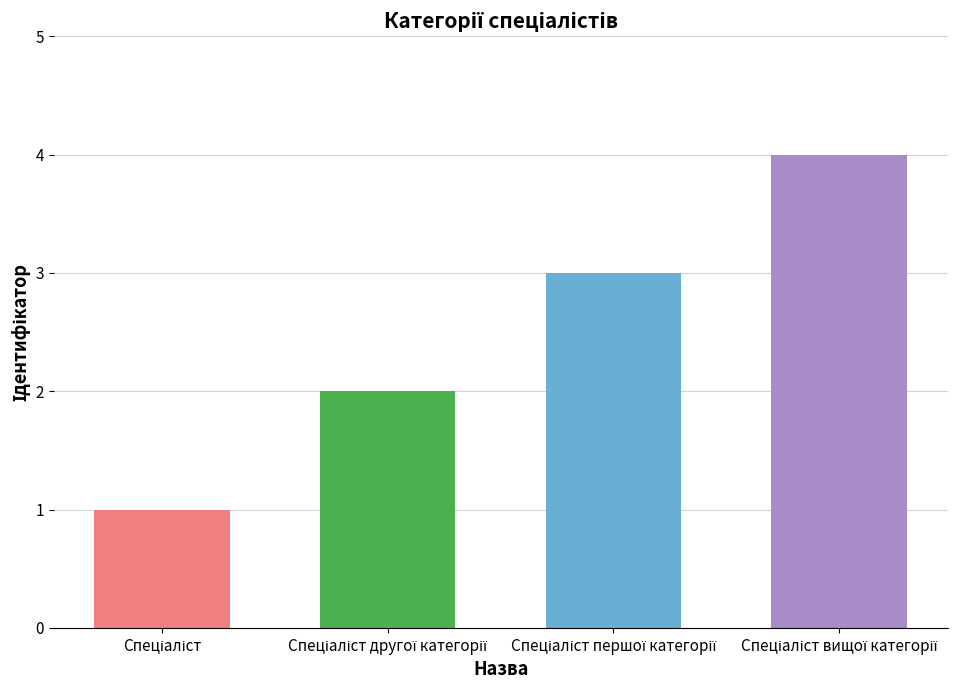

List the labels in order of value, smallest first.

Спеціаліст, Спеціаліст другої категорії, Спеціаліст першої категорії, Спеціаліст вищої категорії